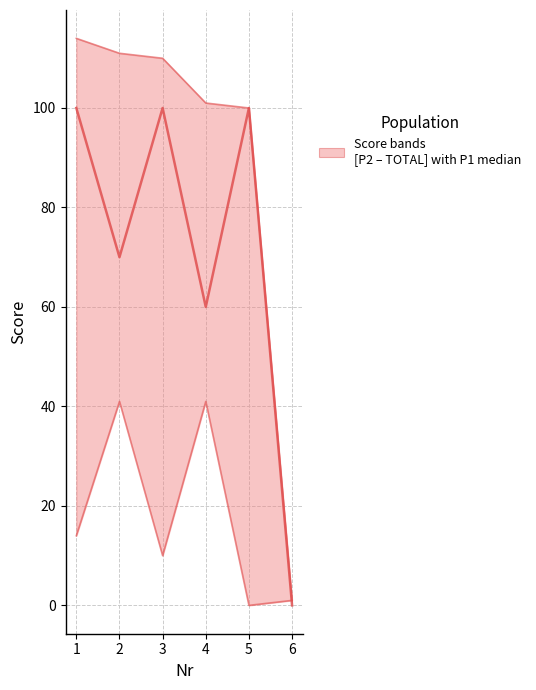

The value of TOTAL at 2 is 166. True or false?

False